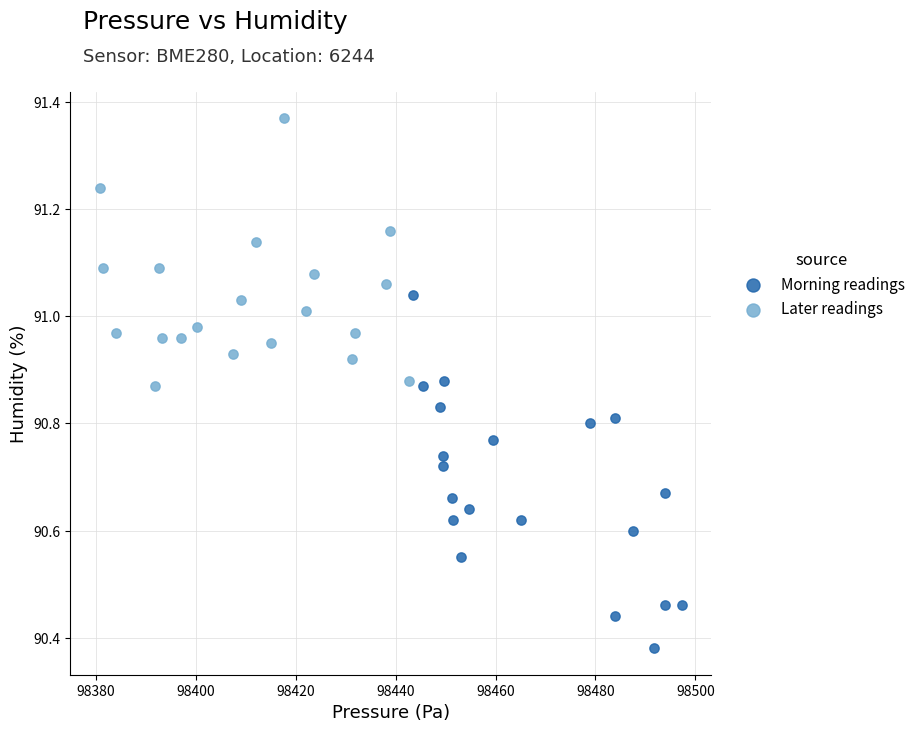

Which series reaches the maximum Y coordinate?

Later readings